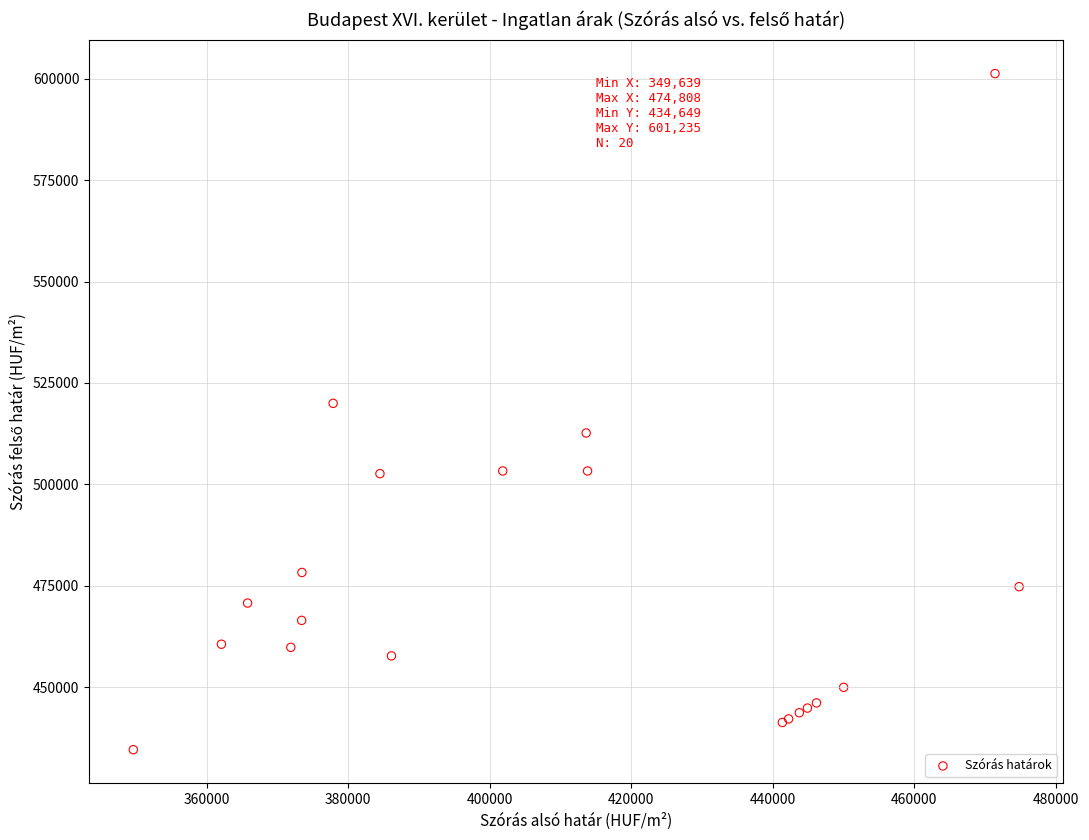

What Y value in the scatter plot is closest to 517942?

519984